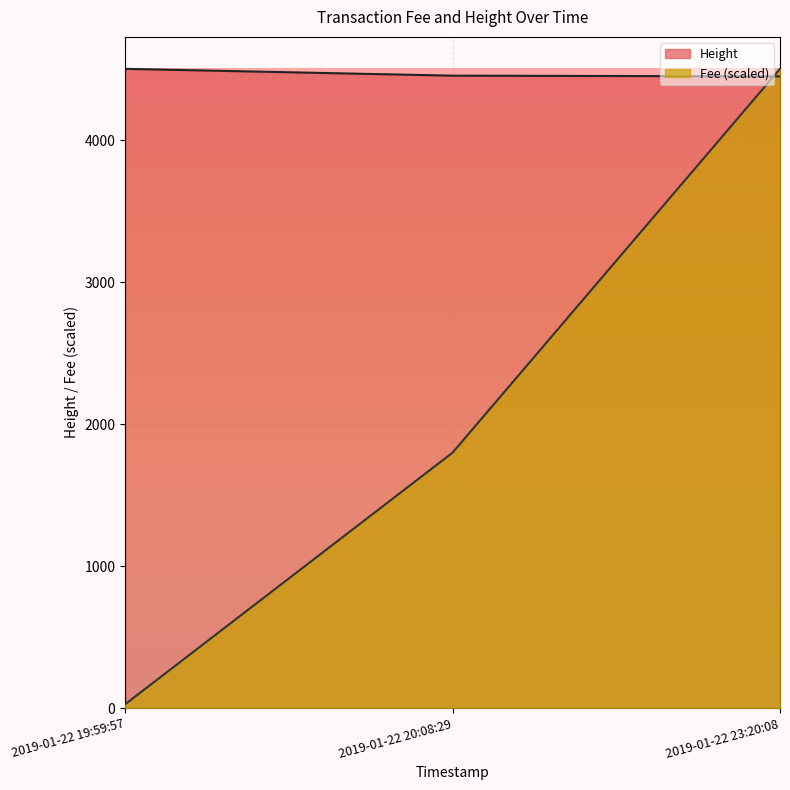

Where does the Height series first go above 4455?

2019-01-22 19:59:57